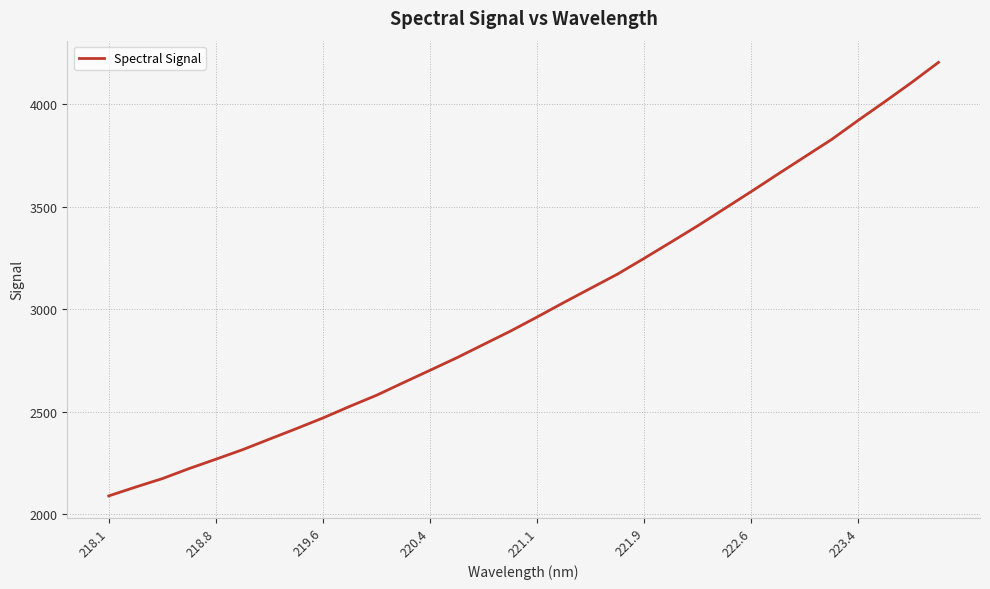

What is the difference between the maximum and minimum values?

2115.0